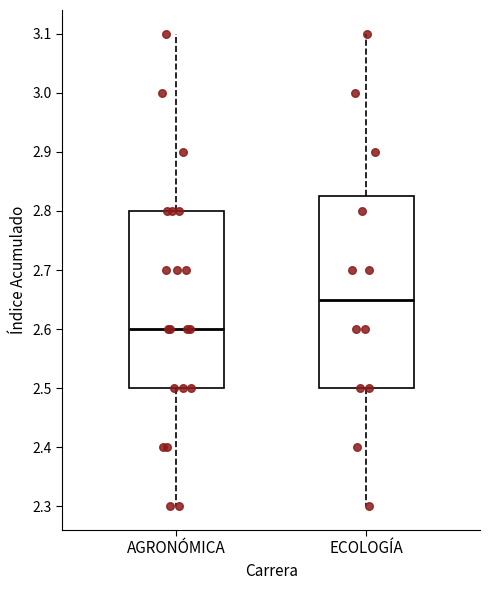

Which box's median line is the lowest?

AGRONÓMICA